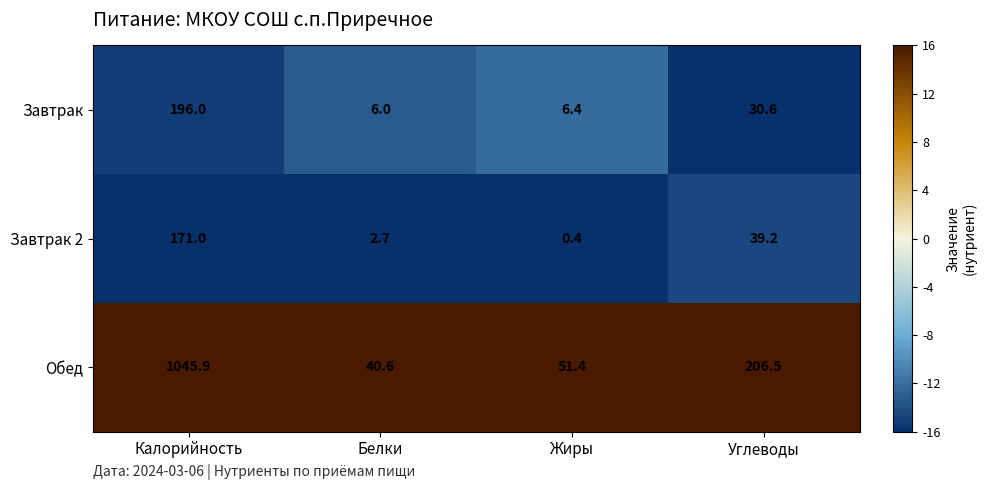

The value of Завтрак 2 at Углеводы is 57.0. True or false?

False